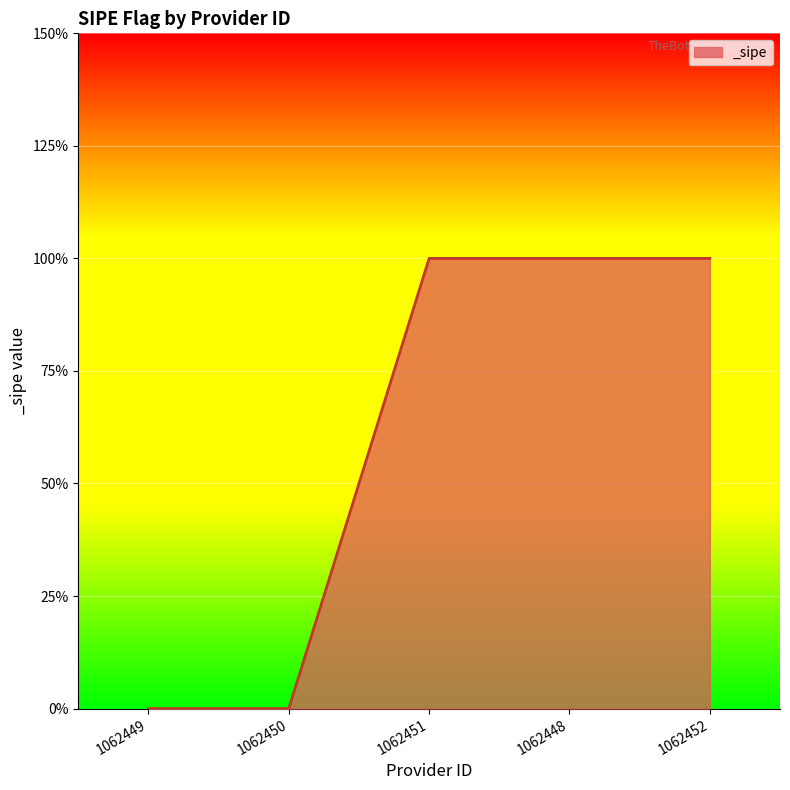

Does the chart display data point markers on the line(s)?

No